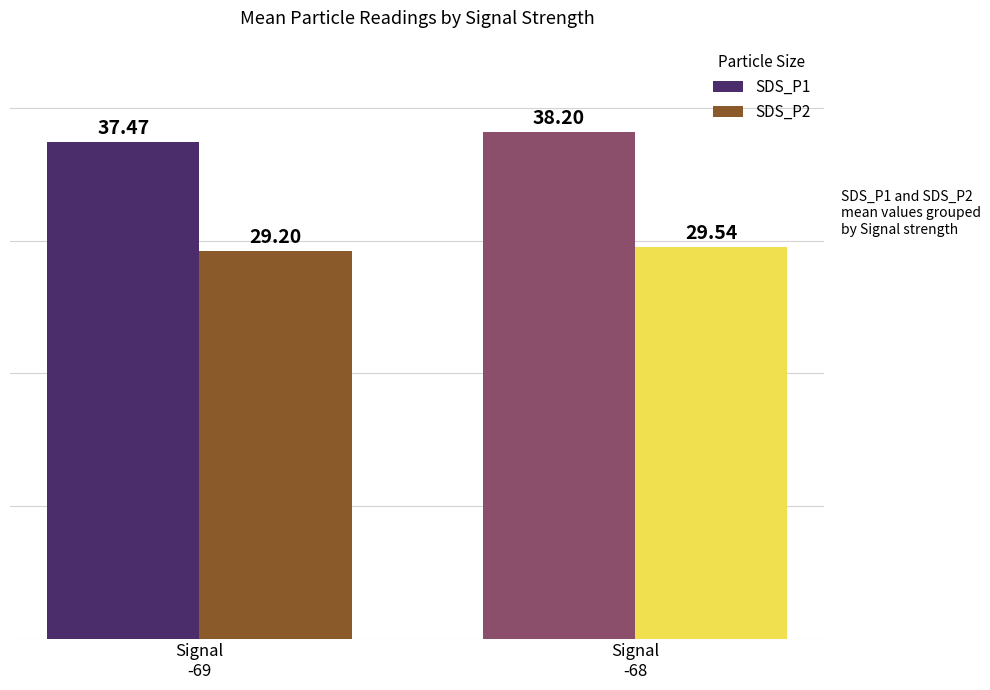

At how many categories does at least one series exceed 35?

2